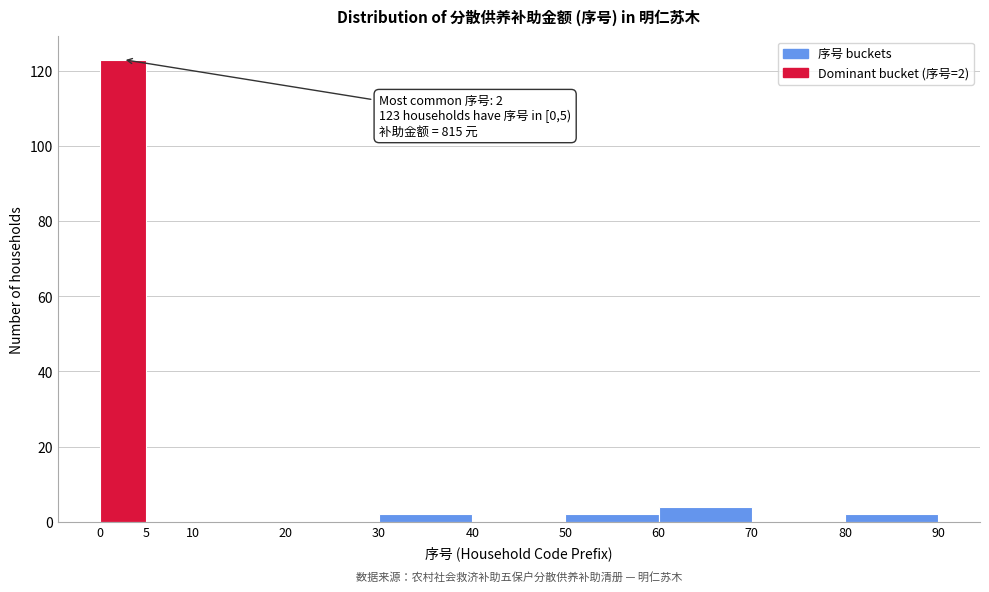

Over which range of the x-axis is the bar tallest?

0 to 5